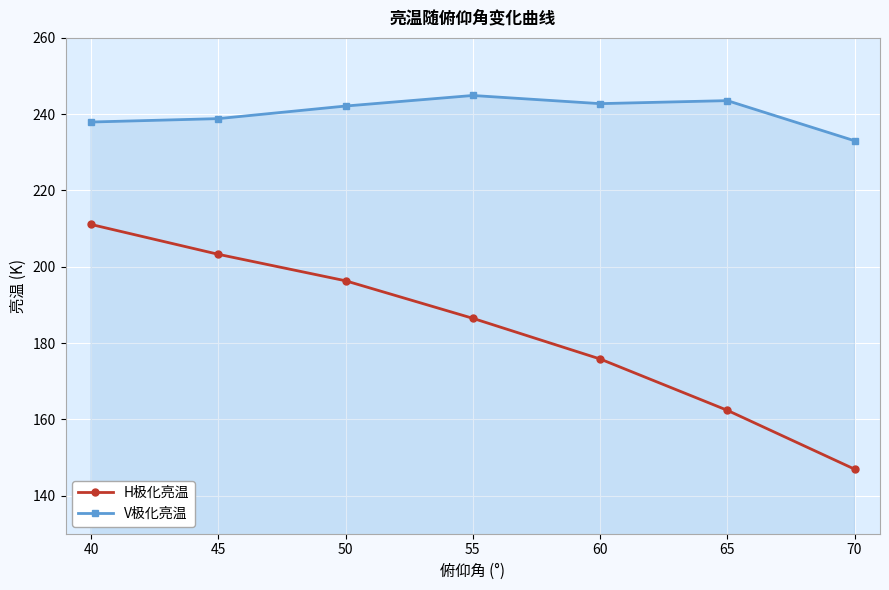

Between 60 and 70, which series saw the biggest shift?

H极化亮温